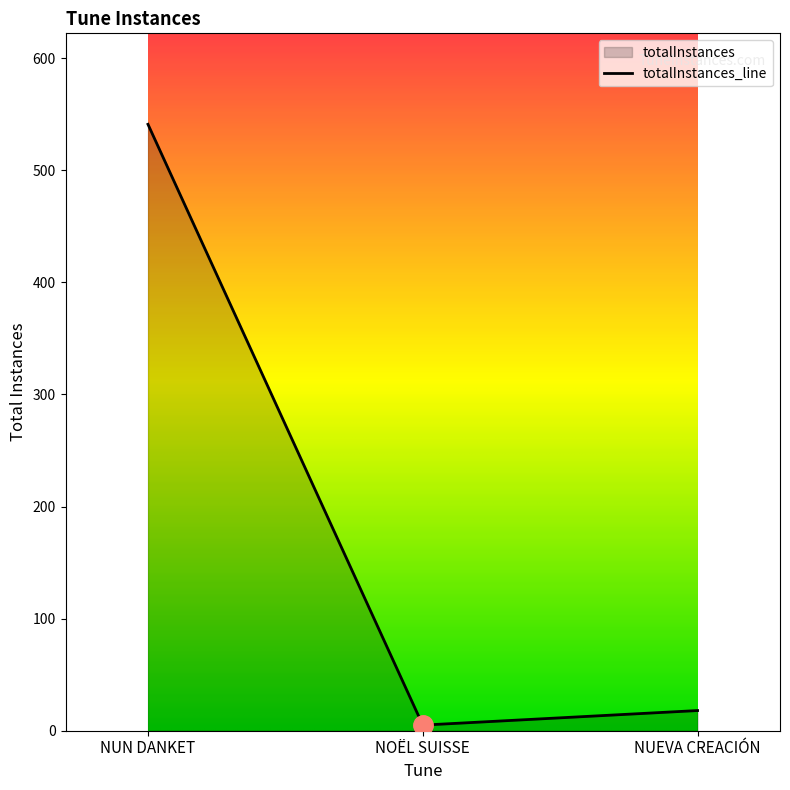

Approximately how many times larger is the value at NUN DANKET compared to NOËL SUISSE?

108.2